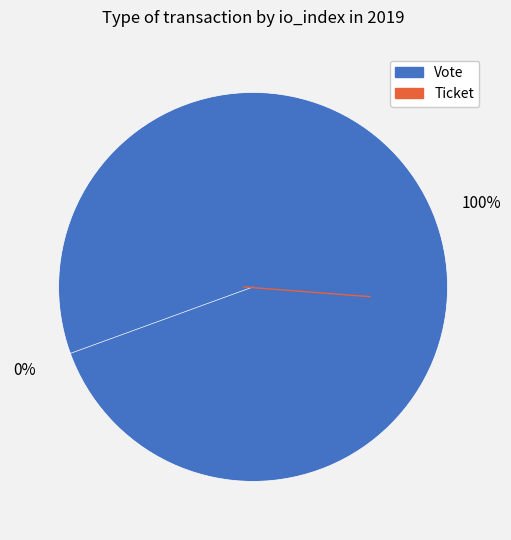

What is the majority slice?

Vote